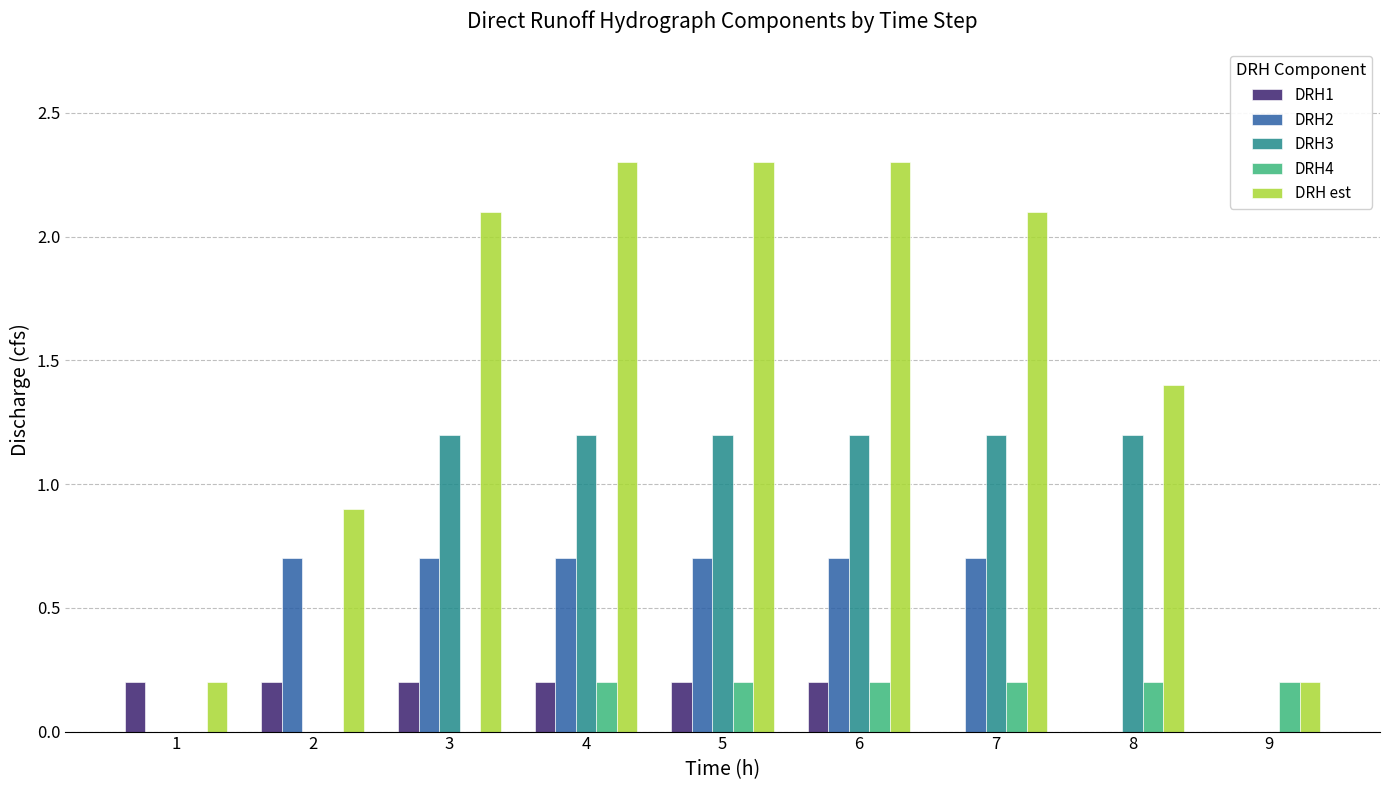

What are all the series names shown in the legend?

DRH1, DRH2, DRH3, DRH4, DRH est